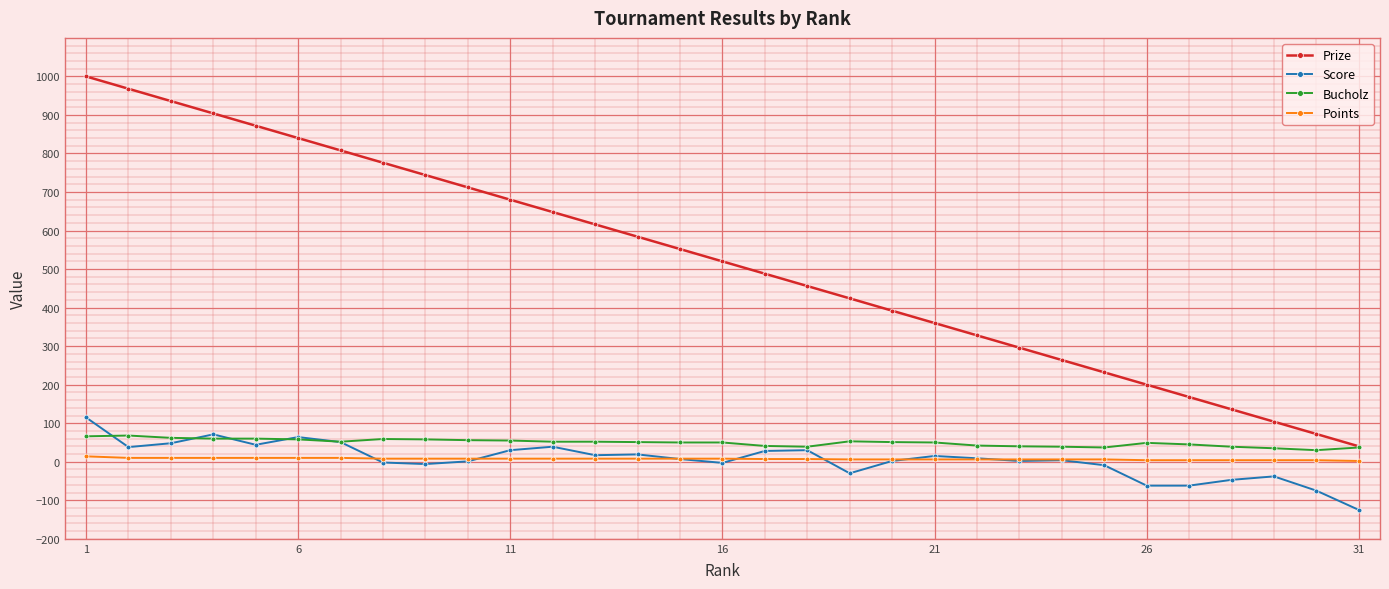

What is the minimum value for Bucholz?

30